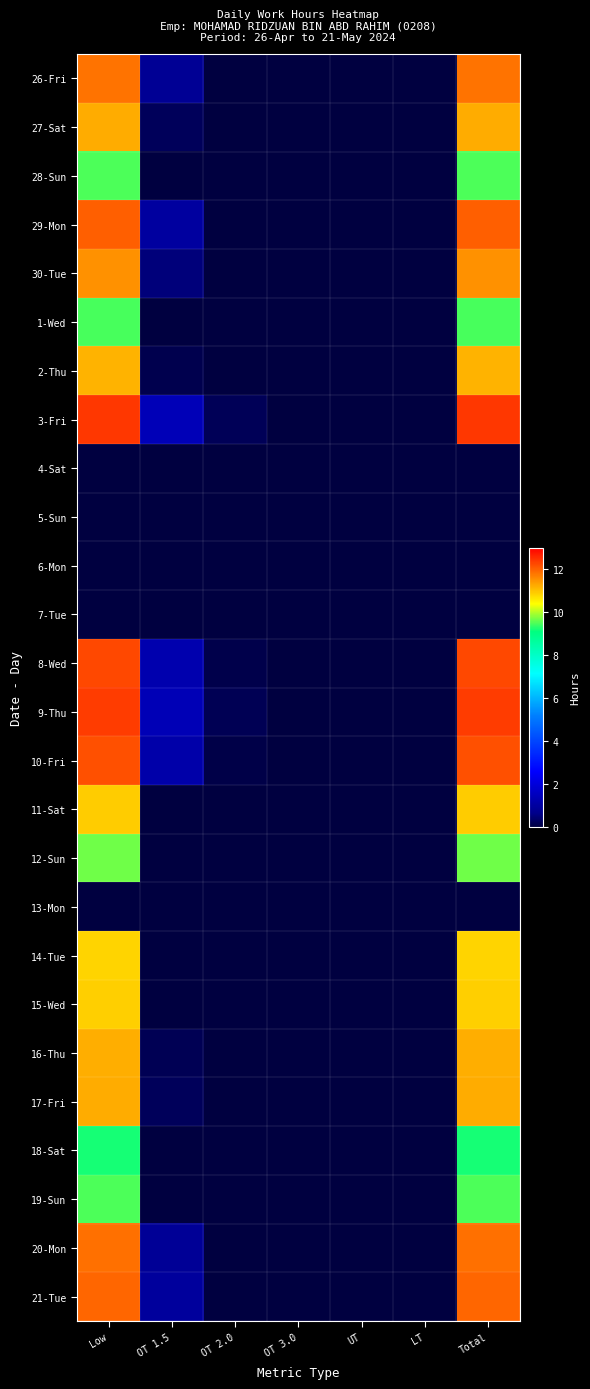

Which has a higher value, UT or OT 2.0?

UT